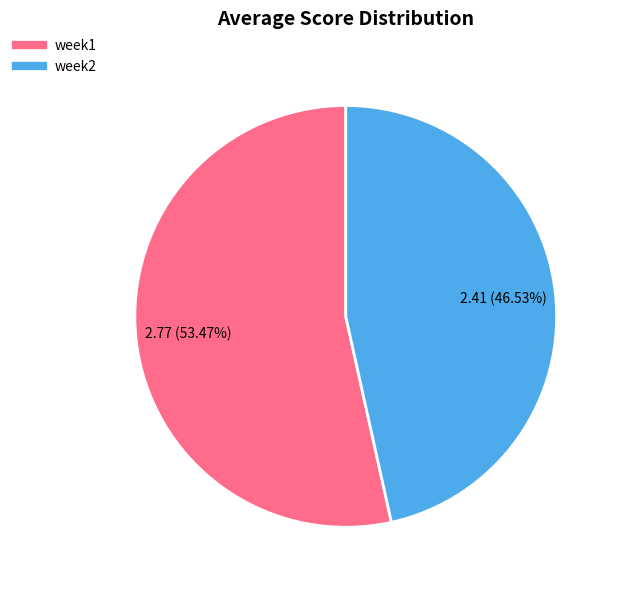

Approximately how many times larger is the value at week1 compared to week2?

1.1